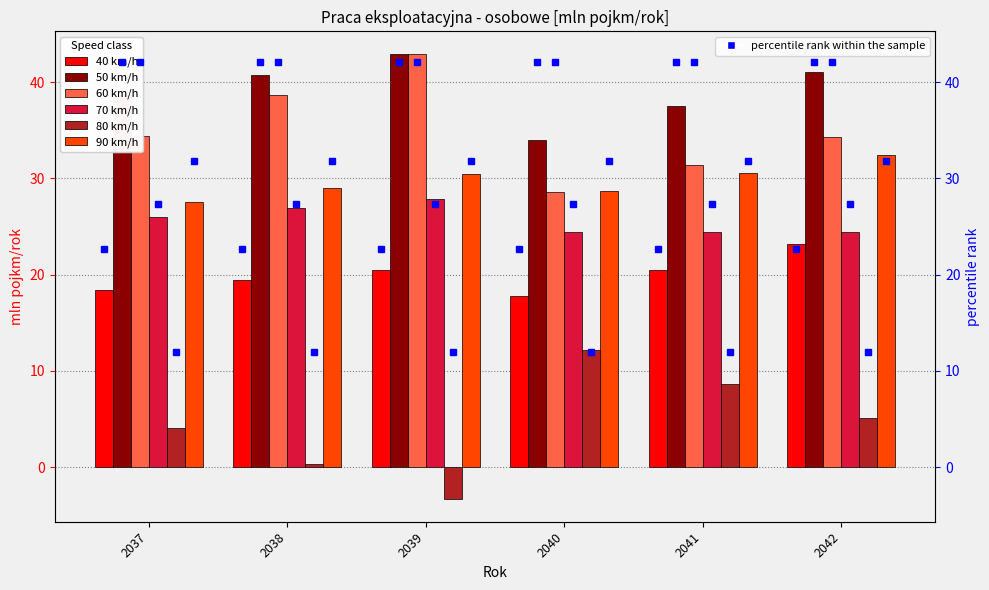

Rank the series by their maximum value, from lowest to highest.

80 km/h, 40 km/h, 70 km/h, 90 km/h, 50 km/h, 60 km/h